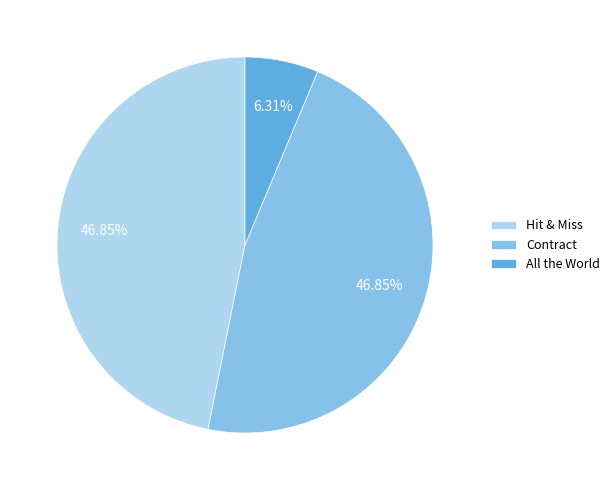

Count the number of slices in the pie.

3